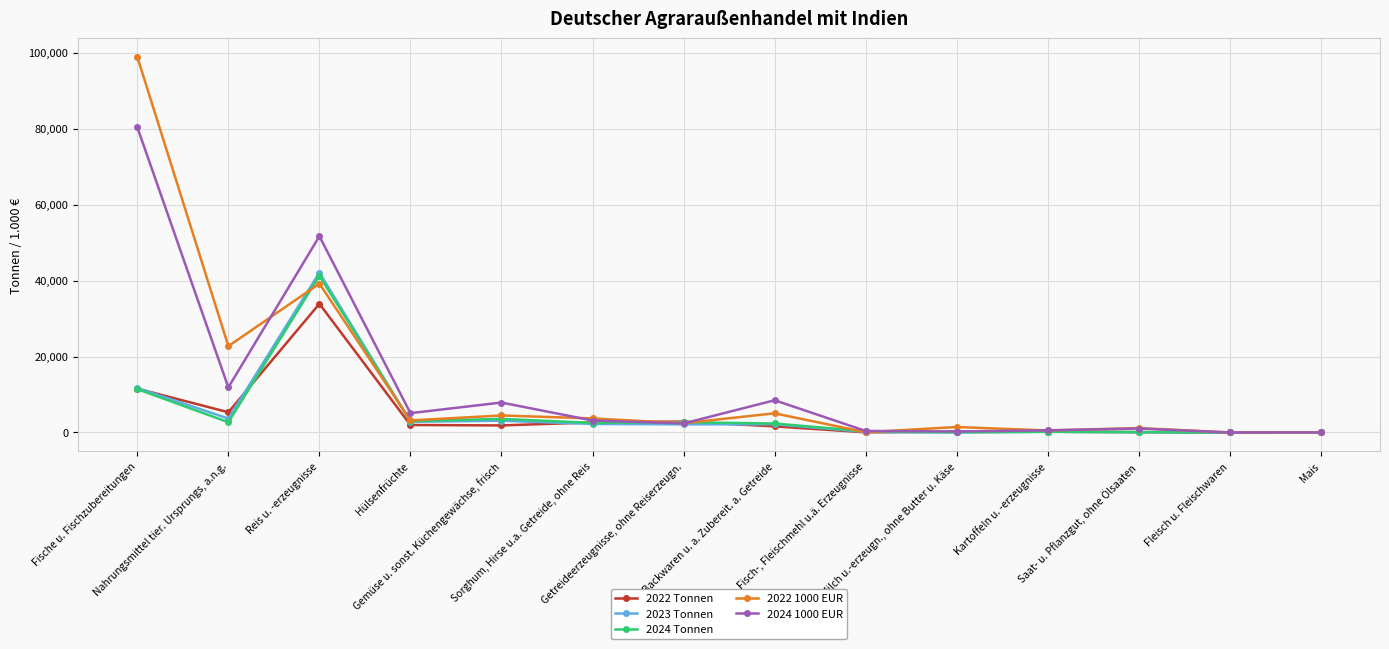

What are all the series names shown in the legend?

2022 Tonnen, 2023 Tonnen, 2024 Tonnen, 2022 1000 EUR, 2024 1000 EUR